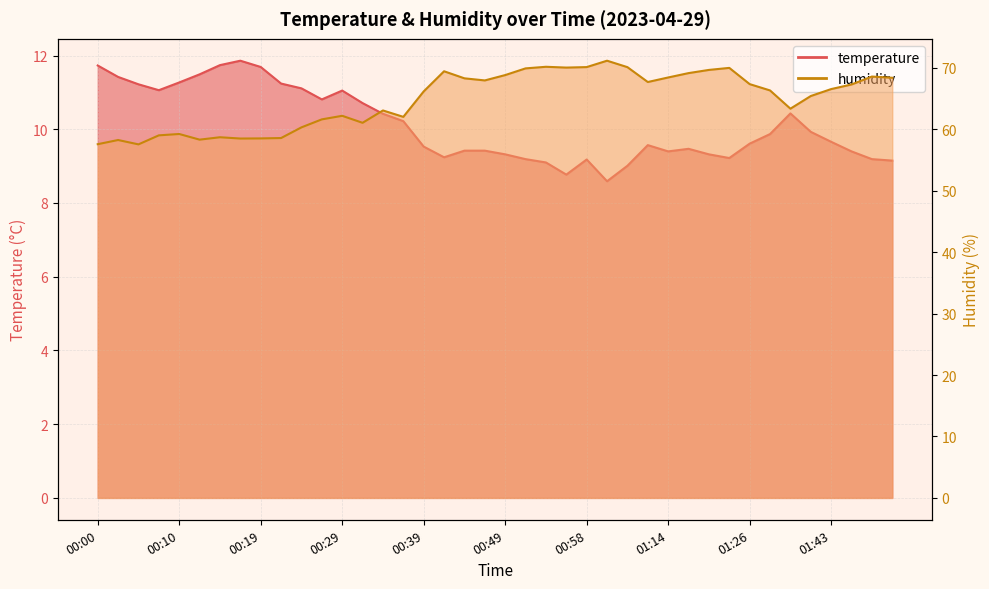

How many lines are shown in the chart?

2